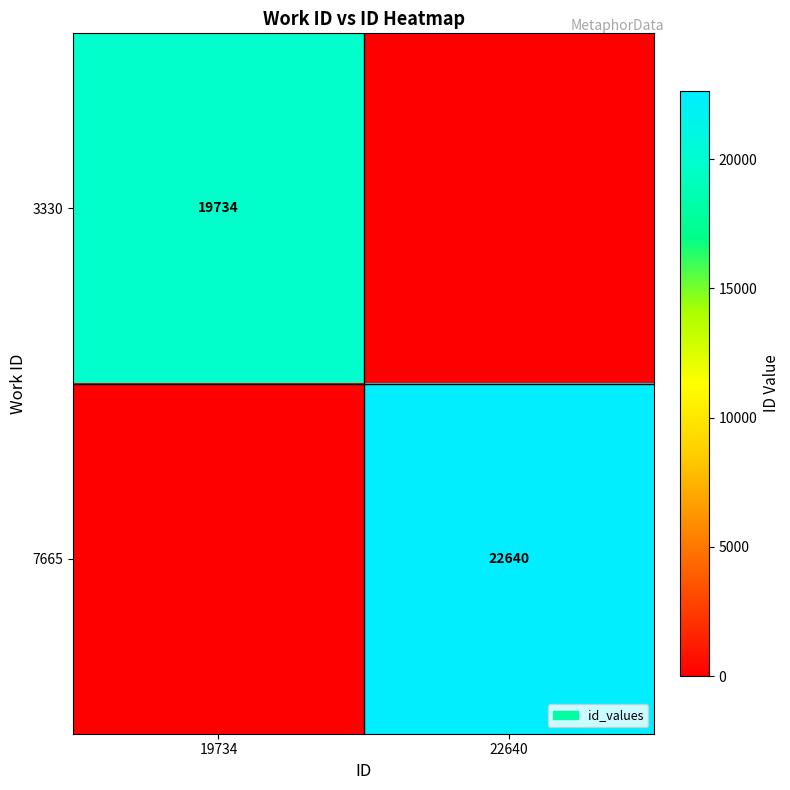

Is the value of 7665 at 22640 greater than the value of 3330 at 19734?

Yes